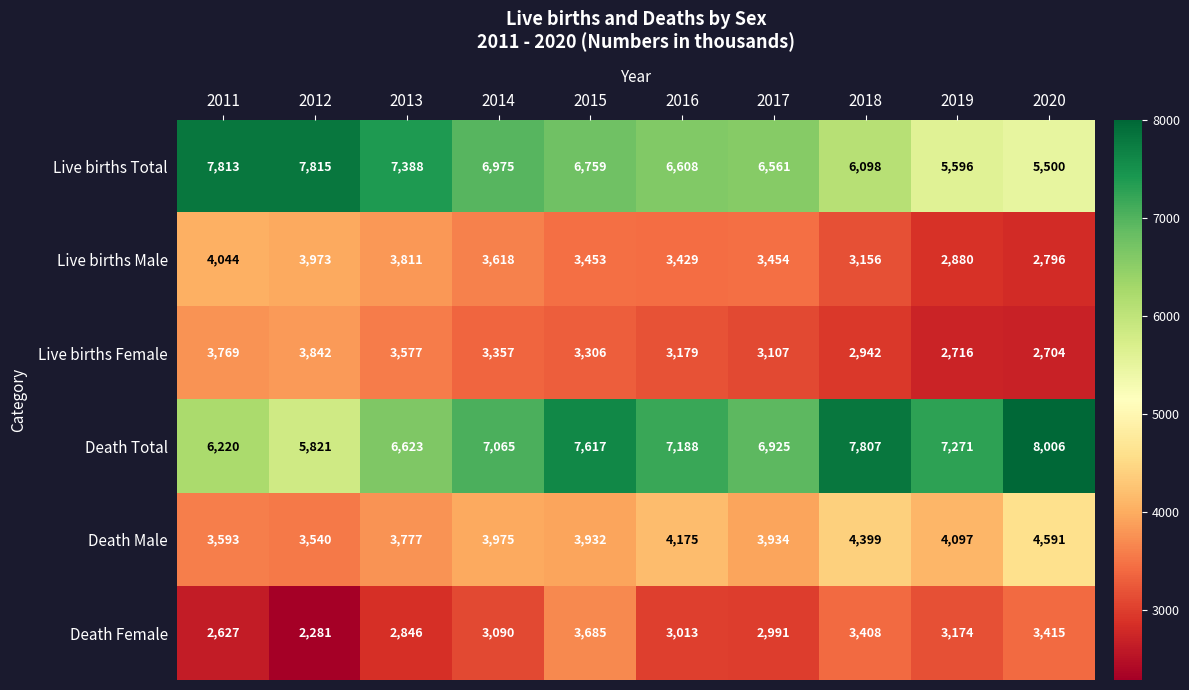

Which series has the widest spread of values?

Live births Total